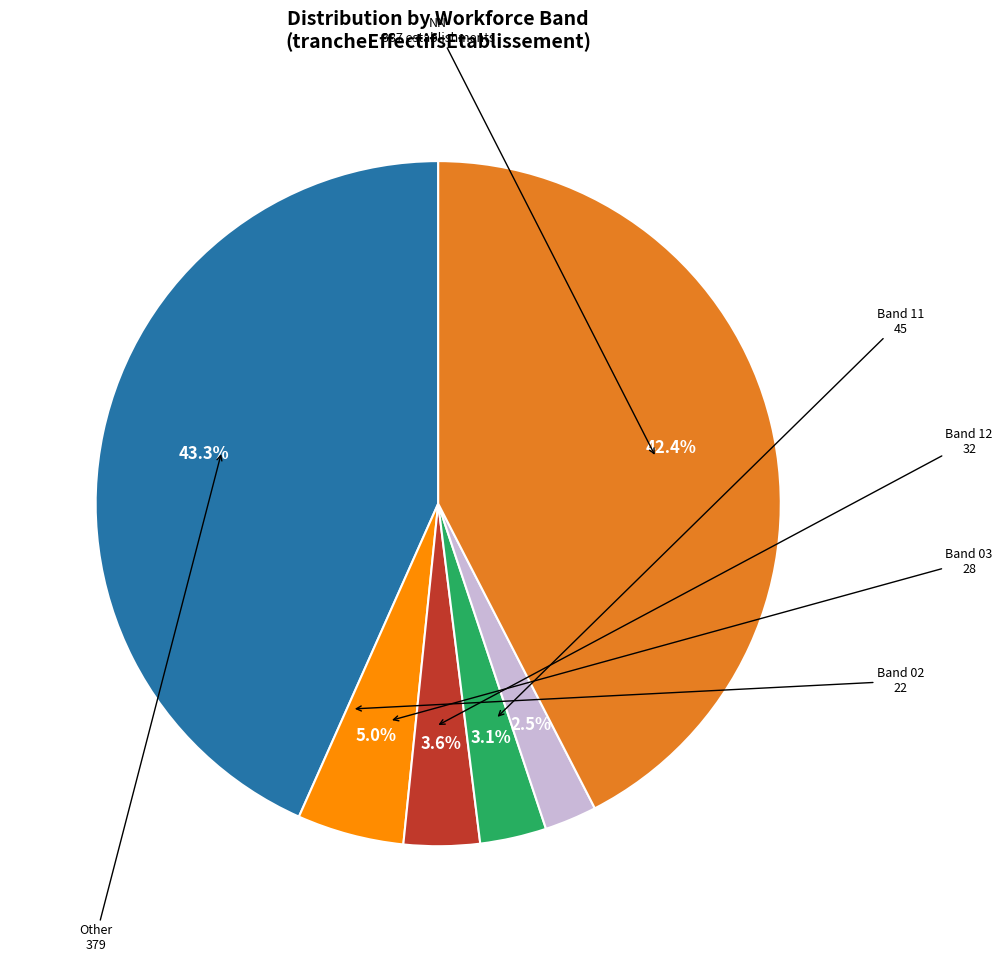

How many segments does this pie chart have?

6